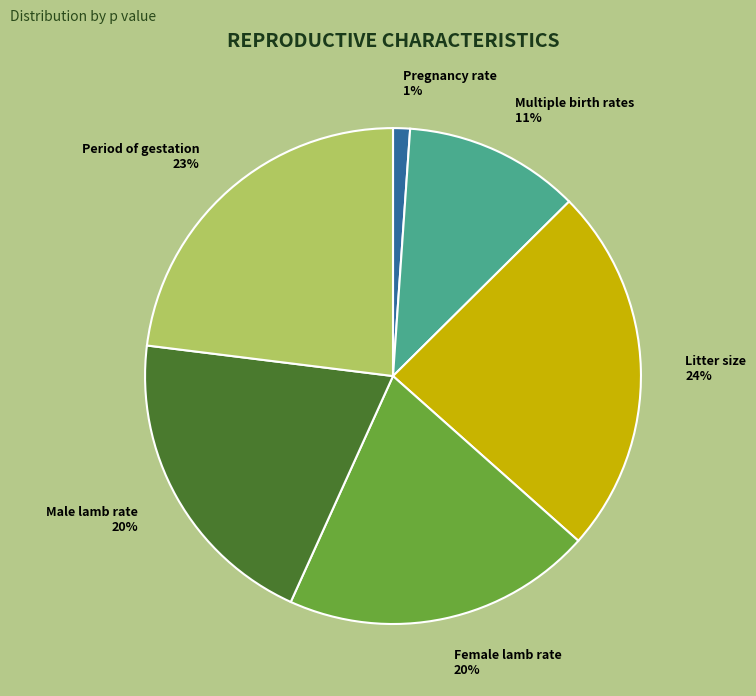

To the nearest percent, what portion does Female lamb rate represent?

20%